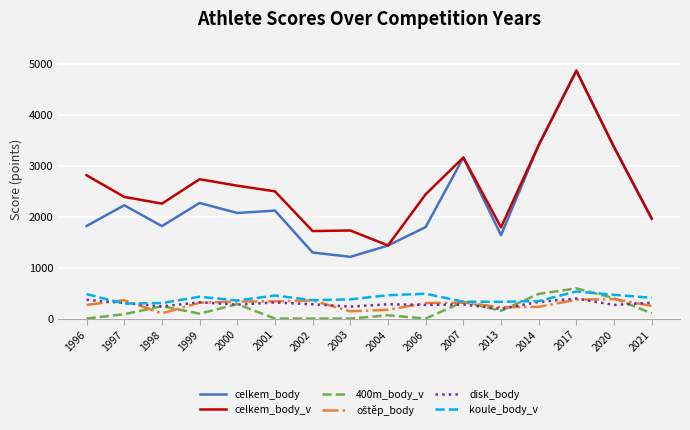

At which category does the chart reach its peak across all series?

2017